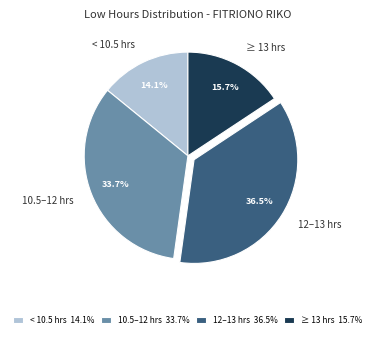

Count the number of slices in the pie.

4